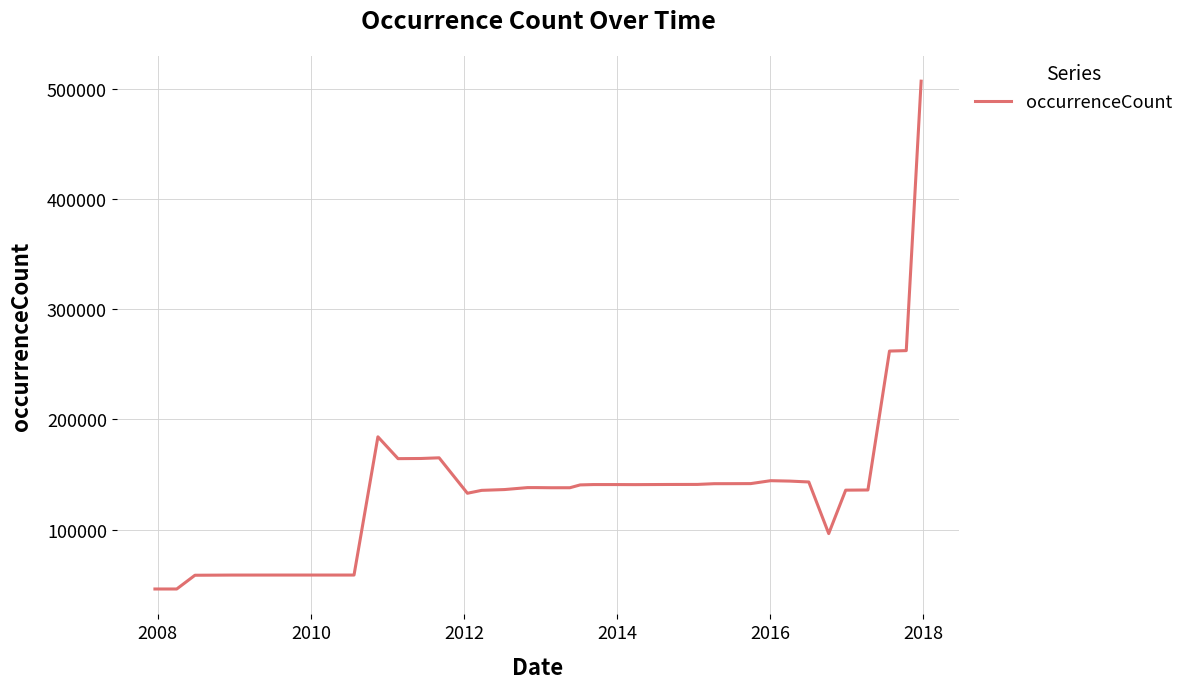

What is the smallest value displayed?

46159